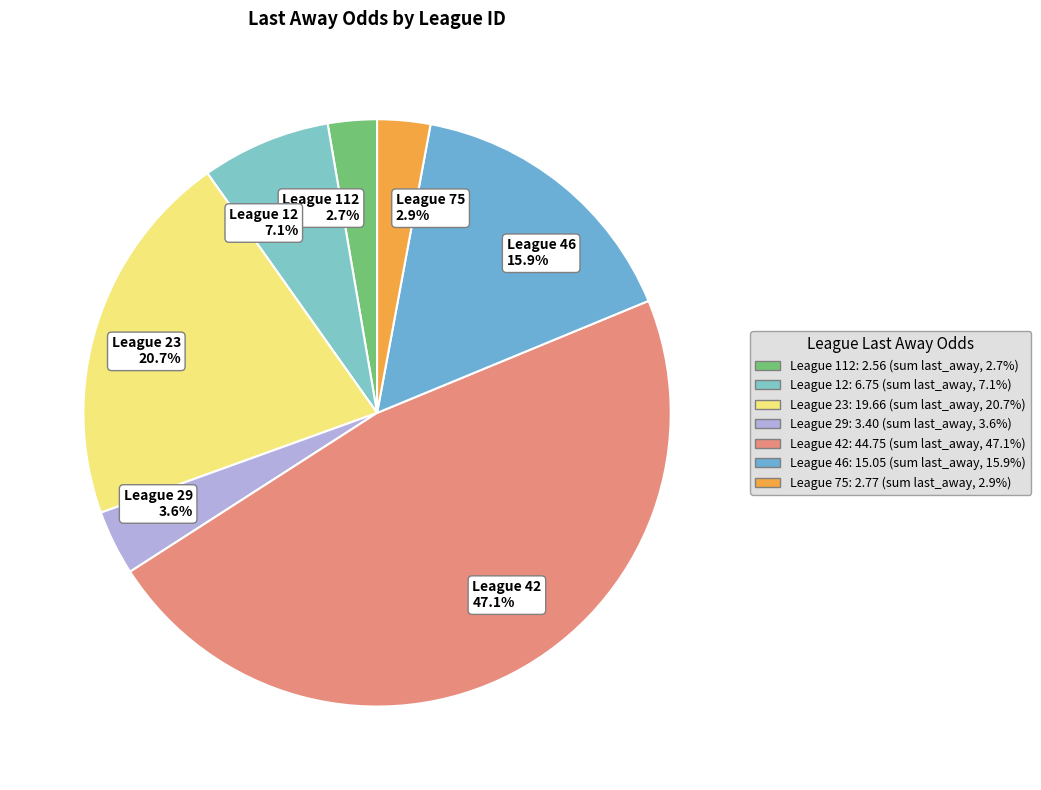

What percentage is NOT represented by League 112 2.7%?

97.3%